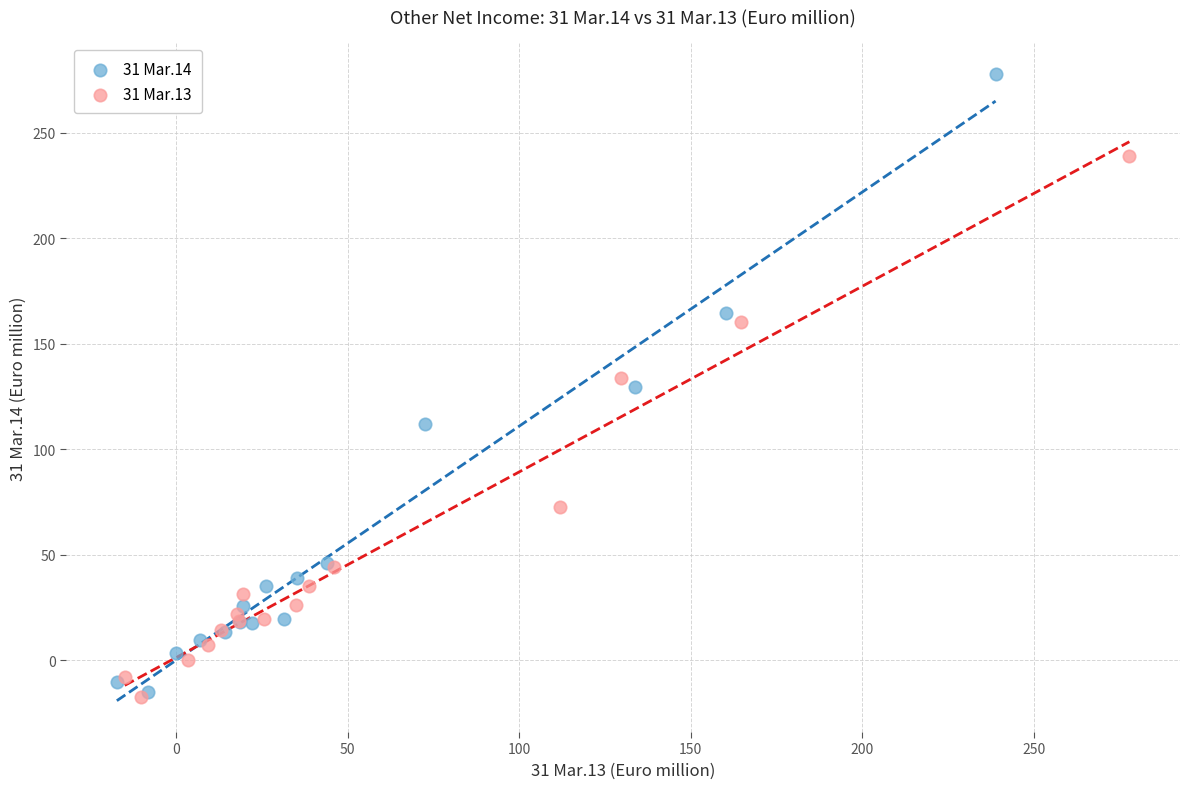

Which series has the largest Y range (max minus min)?

31 Mar.14